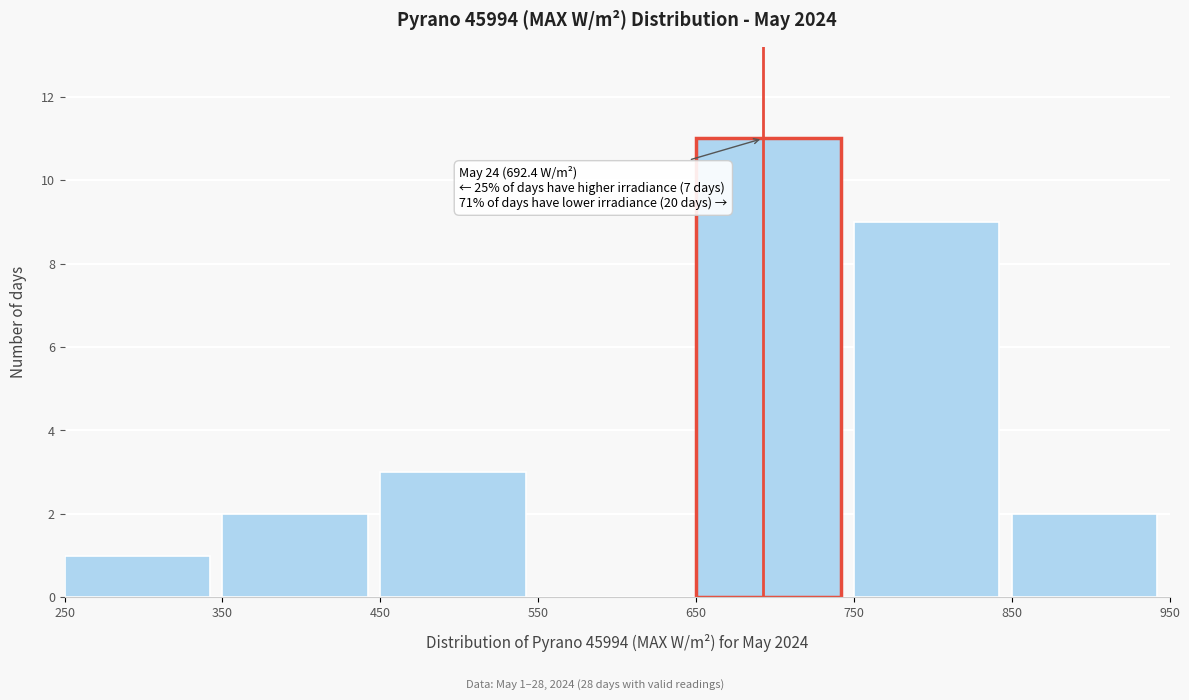

Over which range of the x-axis is the bar tallest?

650 to 750